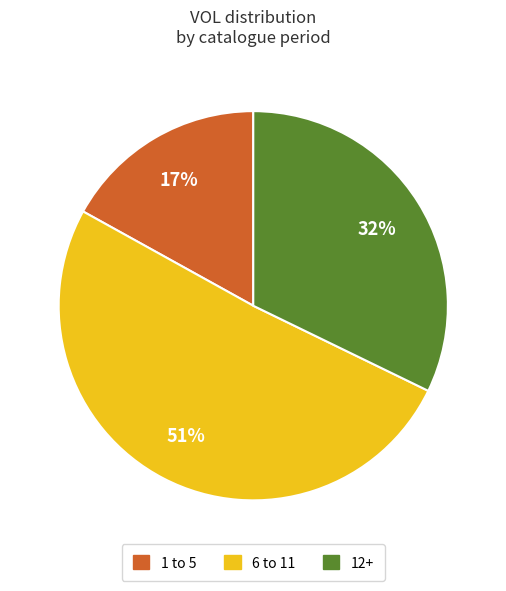

Is there any slice that represents more than half of the pie?

Yes